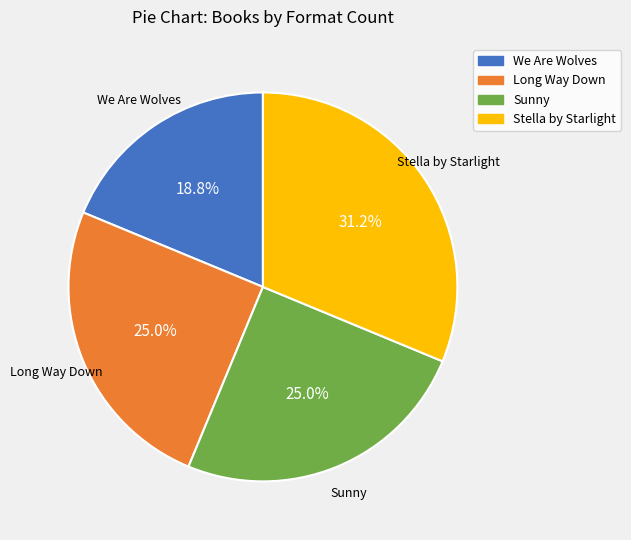

What portion of the pie excludes Long Way Down?

75.0%